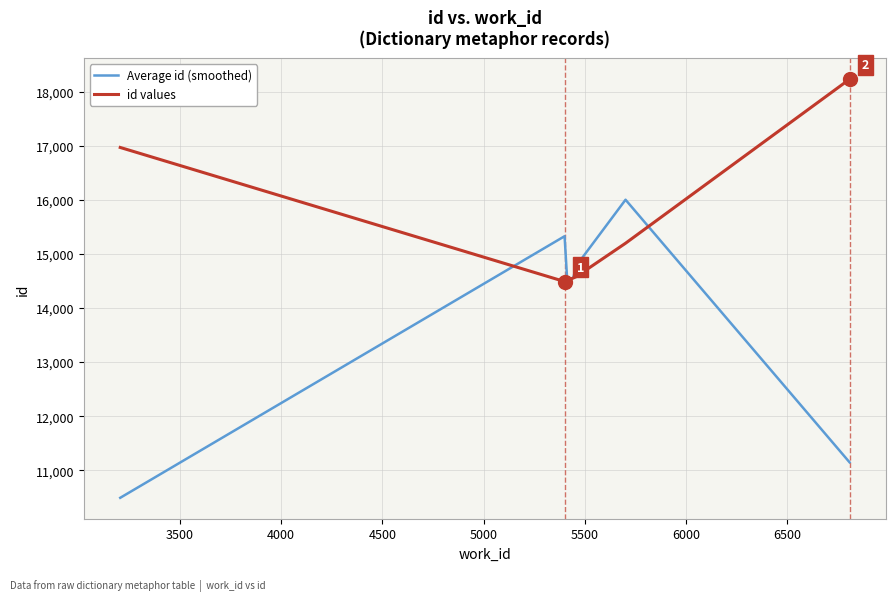

Which series has the largest total across all categories?

id values